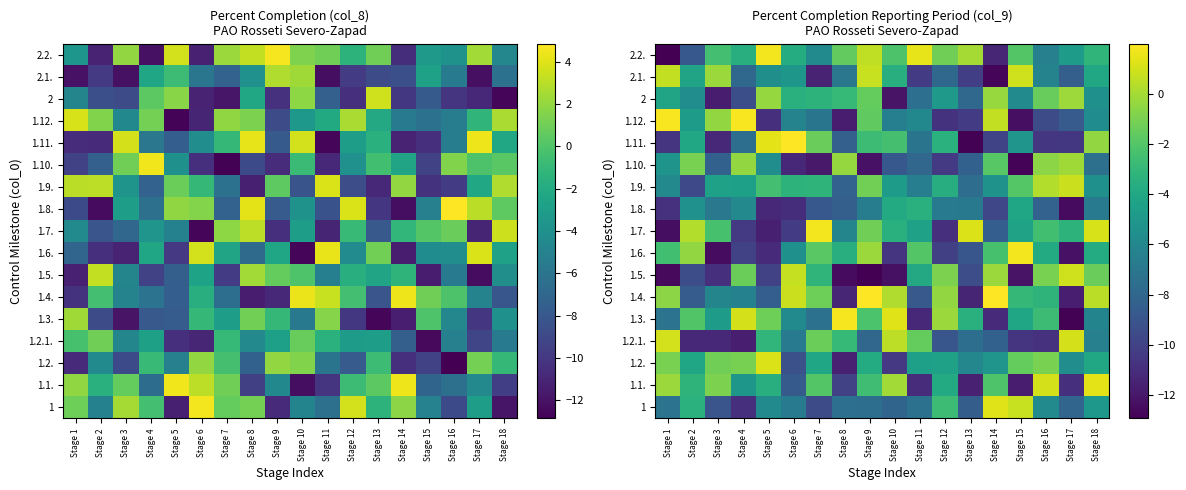

Rank the series at Stage 1 from highest to lowest value.

1.12., 1.2.1., 2.1., 1.1., 1.4., 1.2., 1.6., 2, 1.10., 1.9., 1, 1.3., 1.11., 1.8., 1.7., 1.5., 2.2.